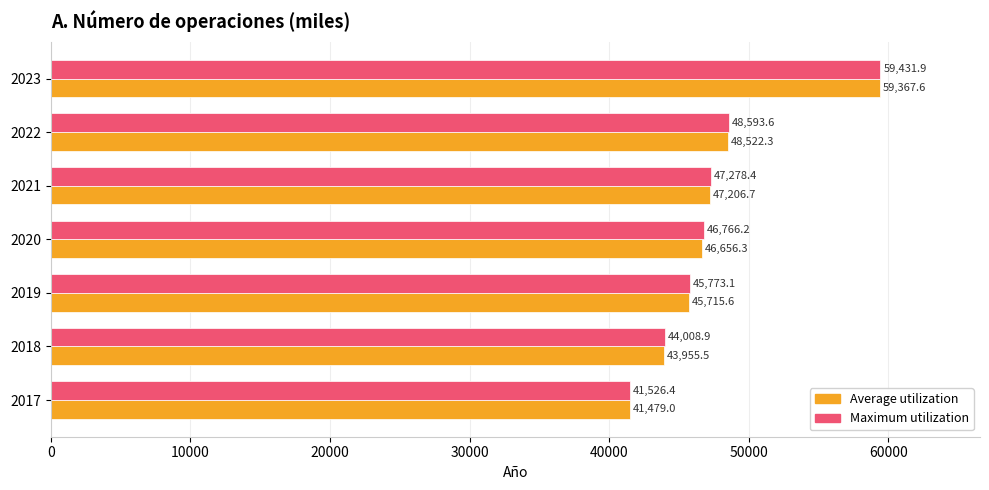

Which series has the widest spread of values?

Maximum utilization